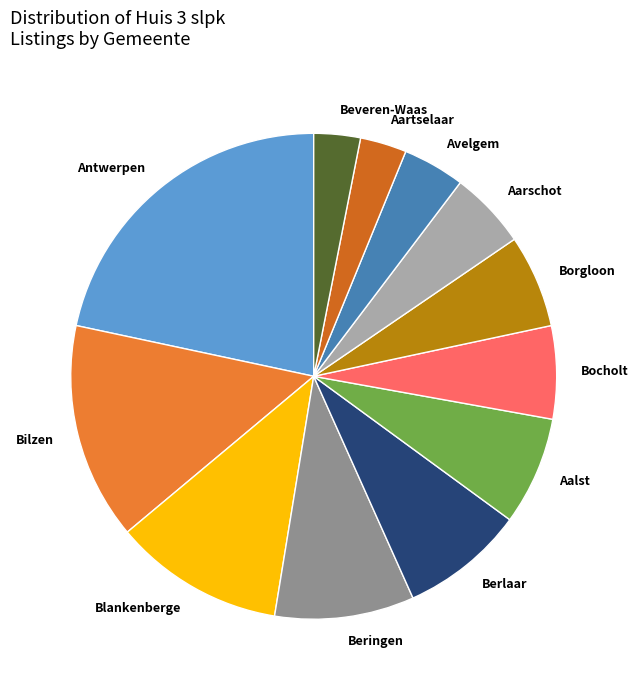

What is the ratio of the value at Bocholt to the value at Beveren-Waas?

2.0